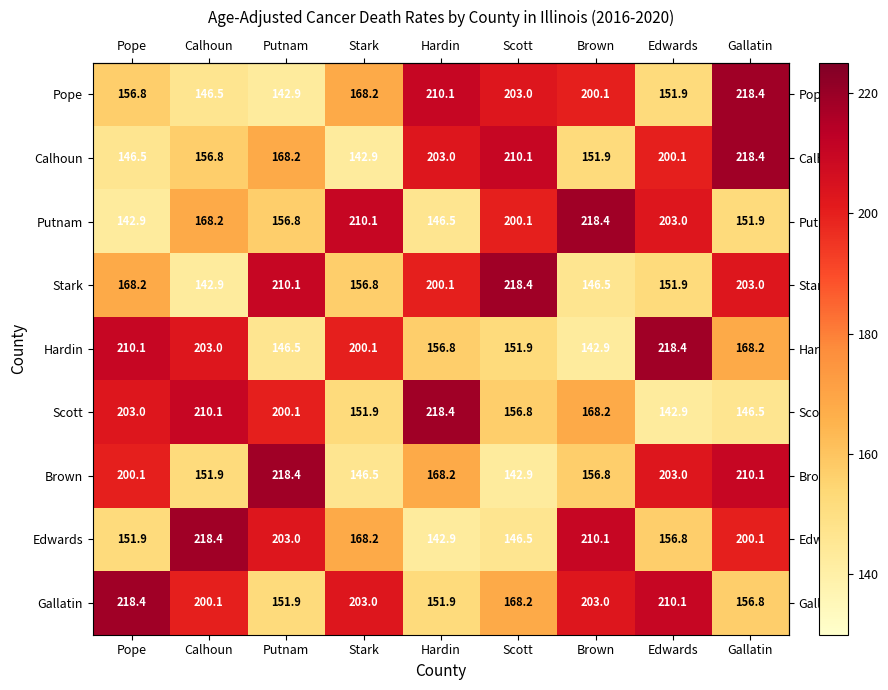

Rank the categories by Brown value from lowest to highest.

Scott, Stark, Calhoun, Brown, Hardin, Pope, Edwards, Gallatin, Putnam